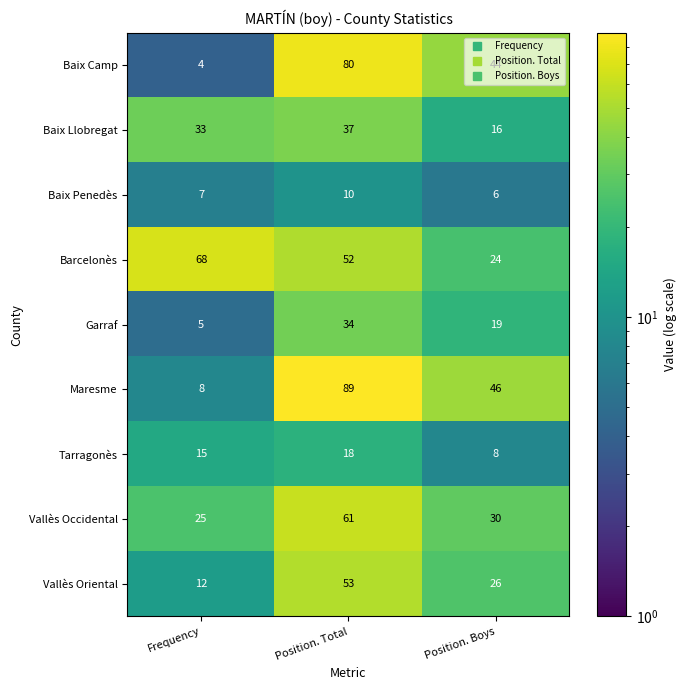

What is the spread (max minus min) of values at Position. Total?

79